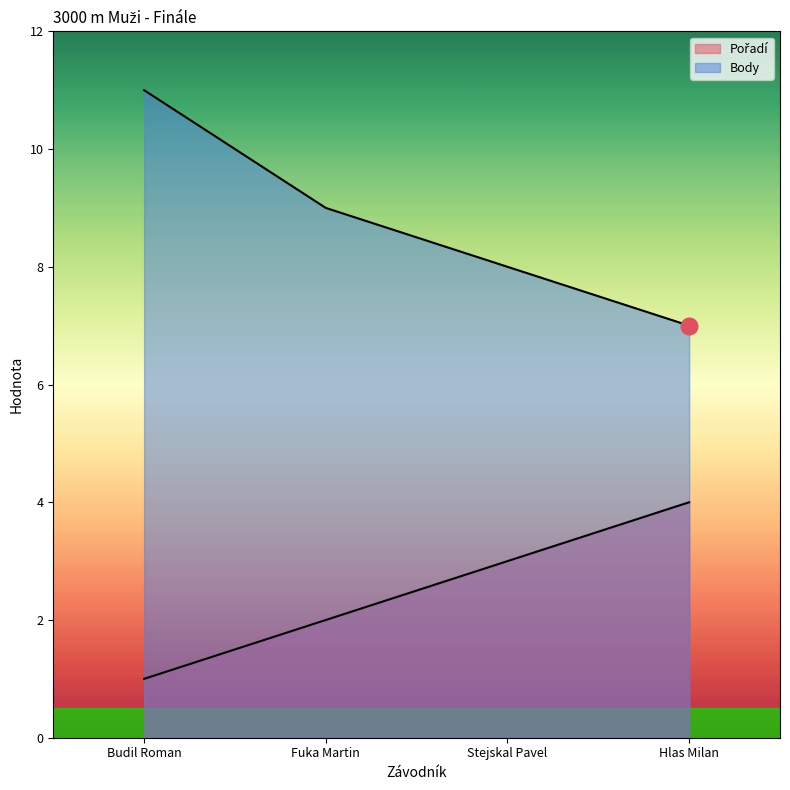

How many lines are shown in the chart?

2